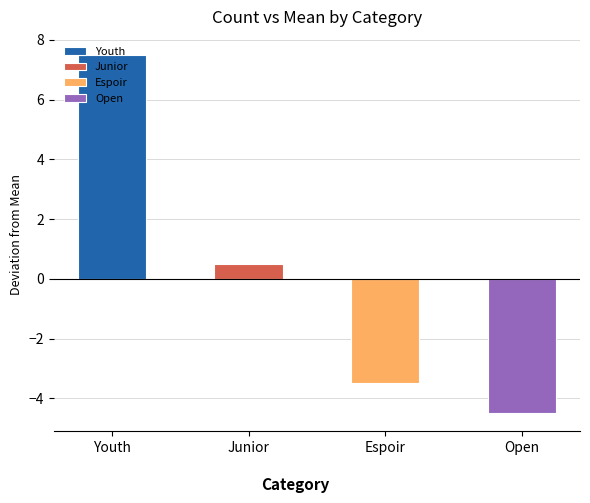

Count the number of categories in the chart.

4